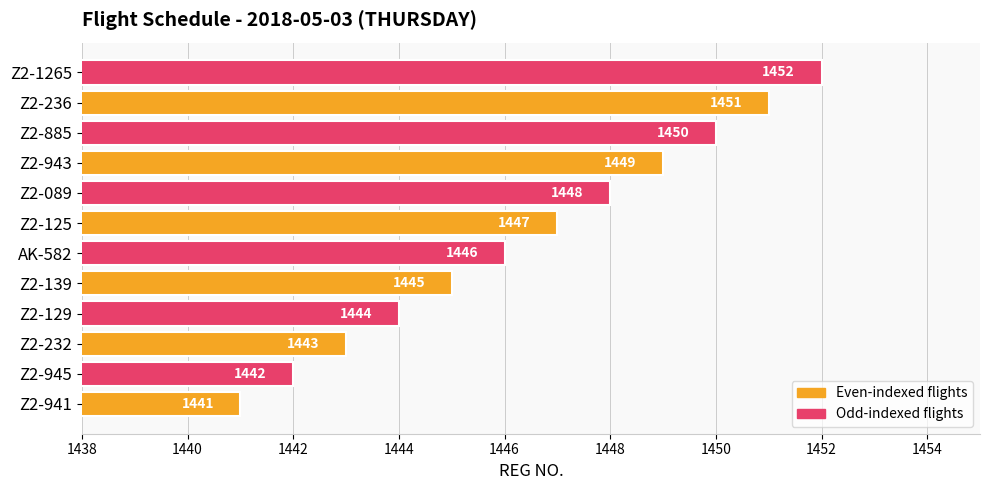

Which has a higher value, Z2-232 or Z2-089?

Z2-089